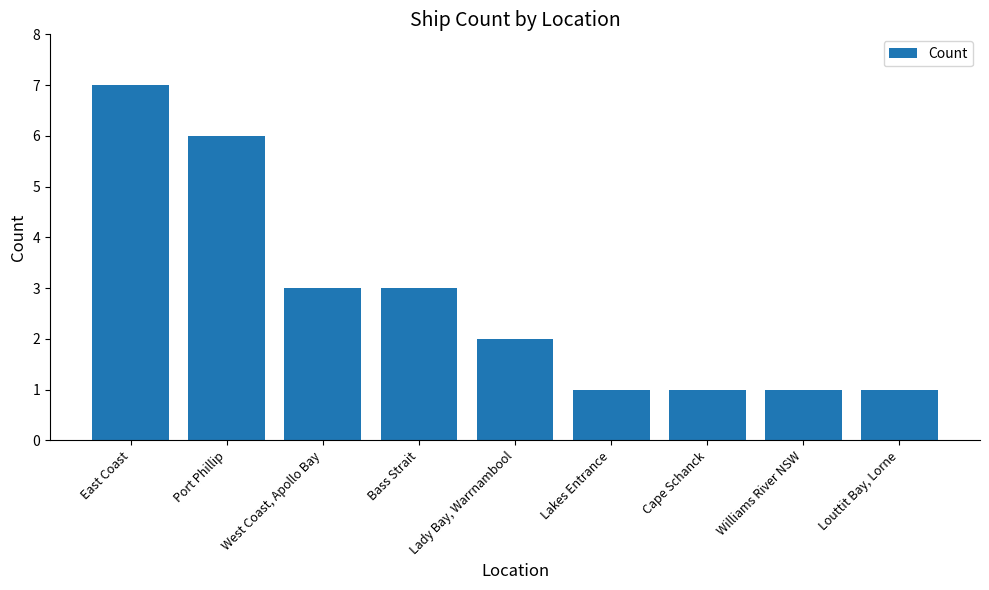

Count the number of data series in this chart.

1